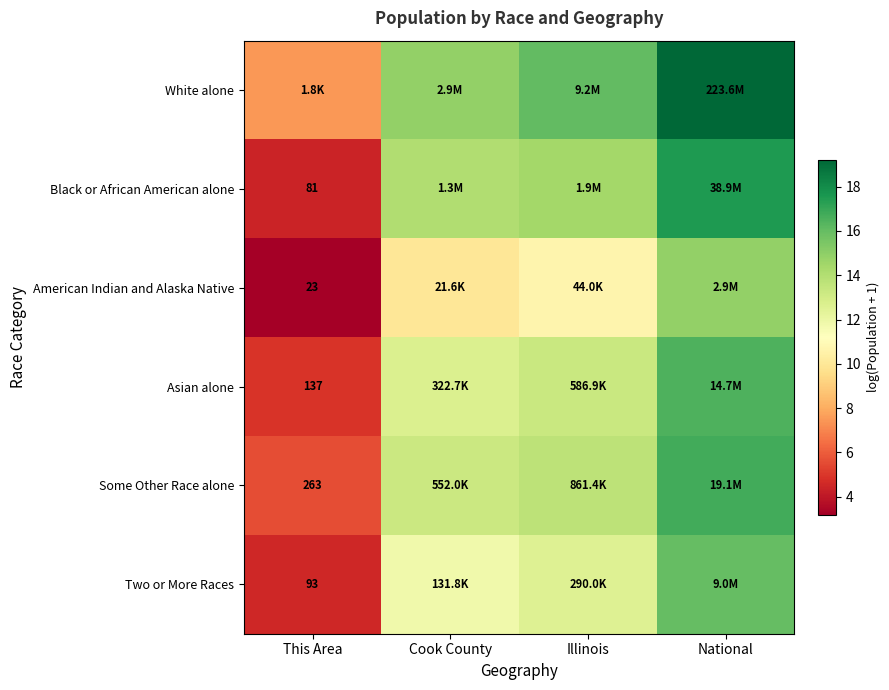

At which category is the sum across all series the highest?

National